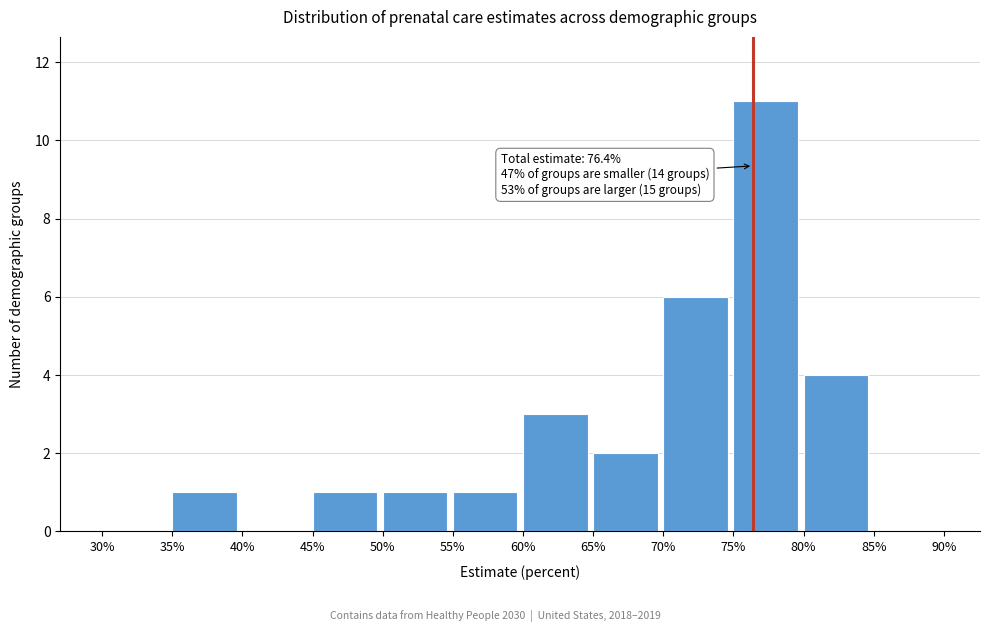

Which range on the x-axis has the tallest bar?

75% to 80%